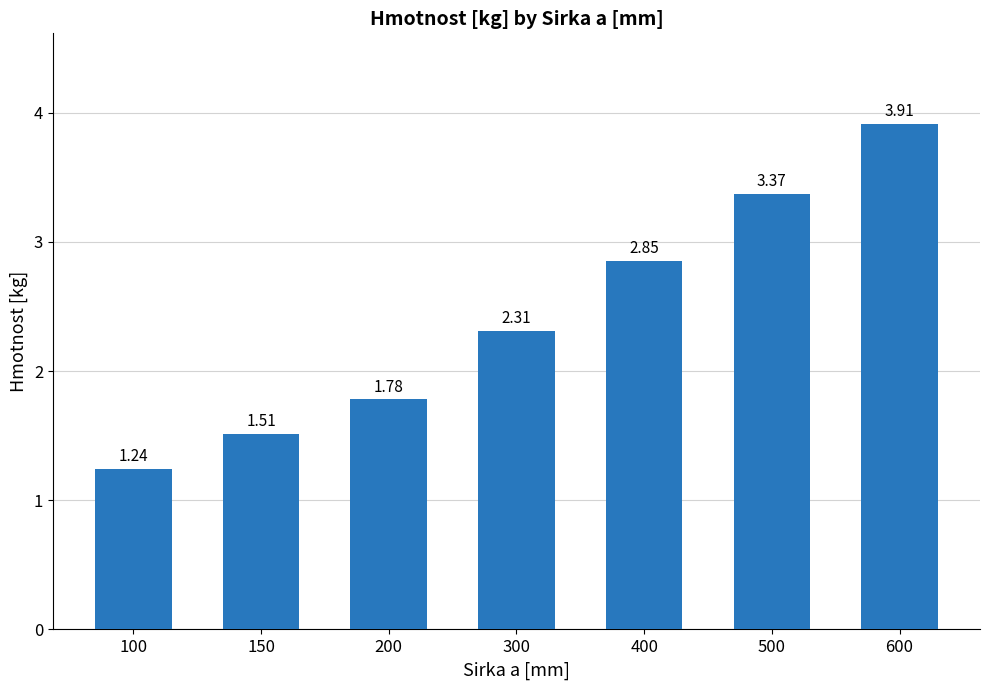

Where is the data nearest to the value 2?

200